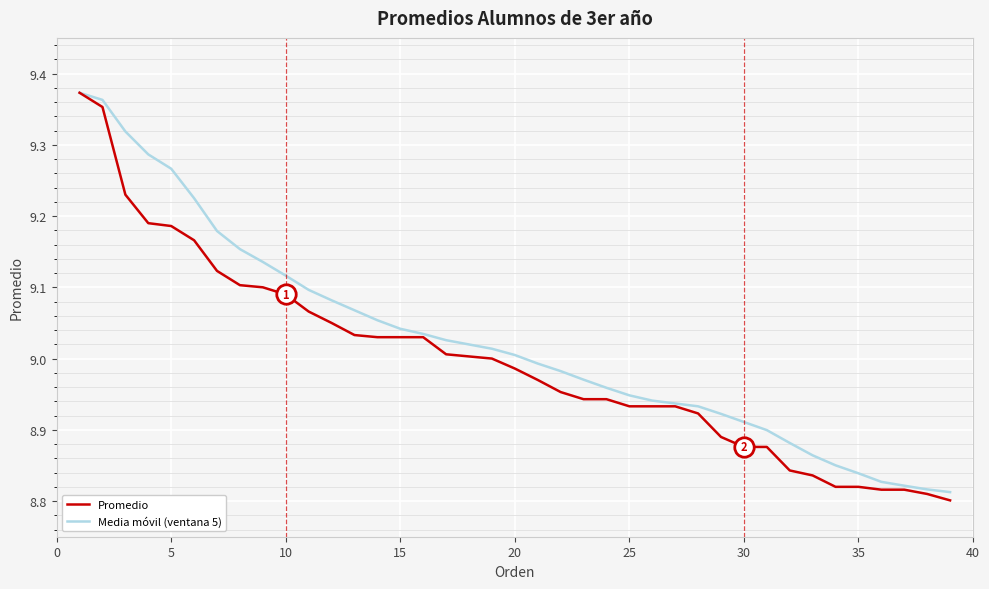

Which series has the widest spread of values?

Promedio